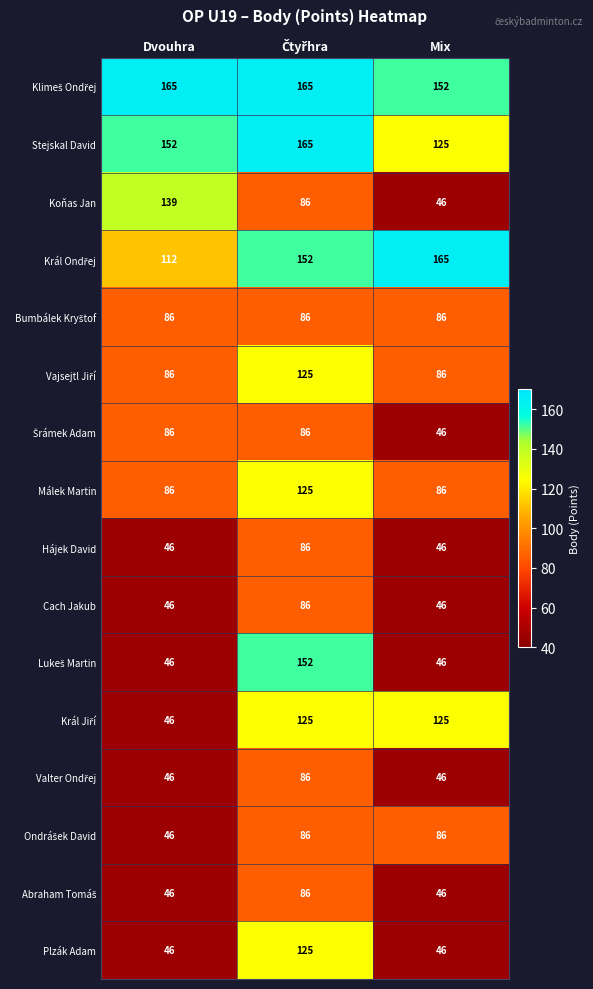

The Plzák Adam series shows 46 at Mix. True or false?

True